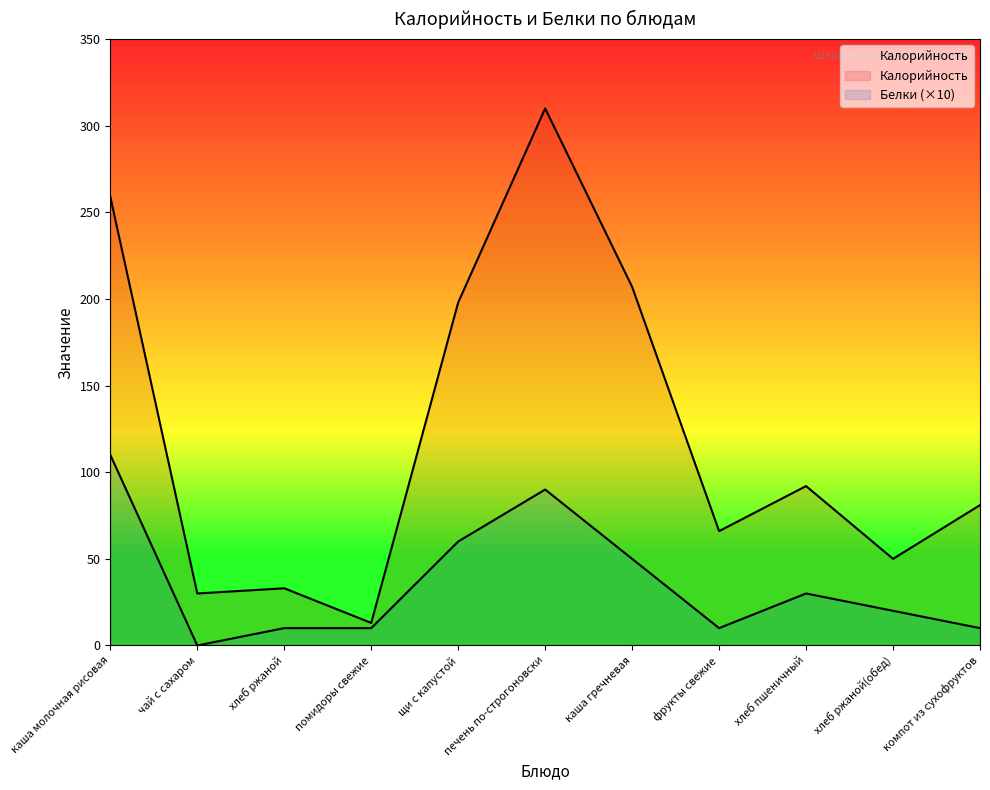

What is the maximum value shown in the chart?

310